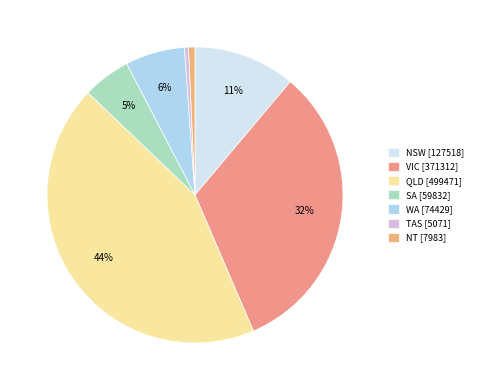

What is the change in value from VIC to QLD?

+128159